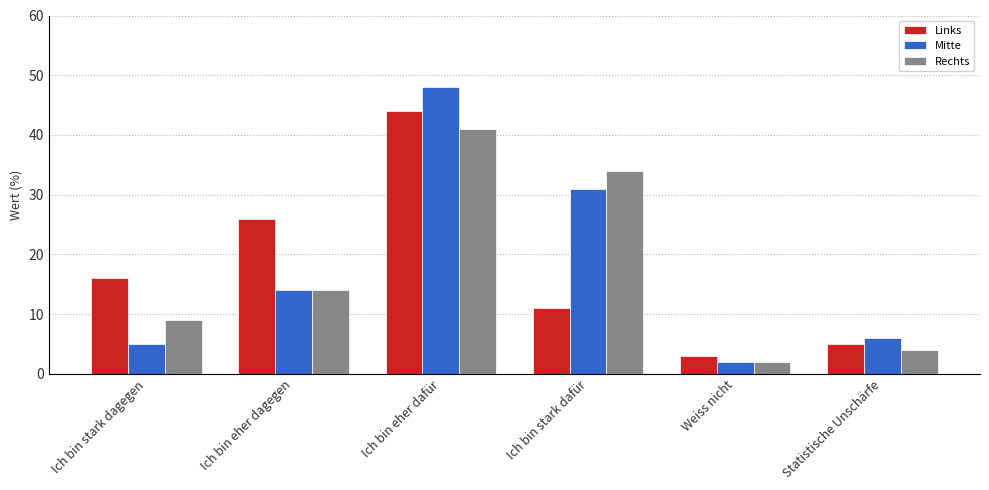

Is it true that Links equals 1 at Weiss nicht?

False